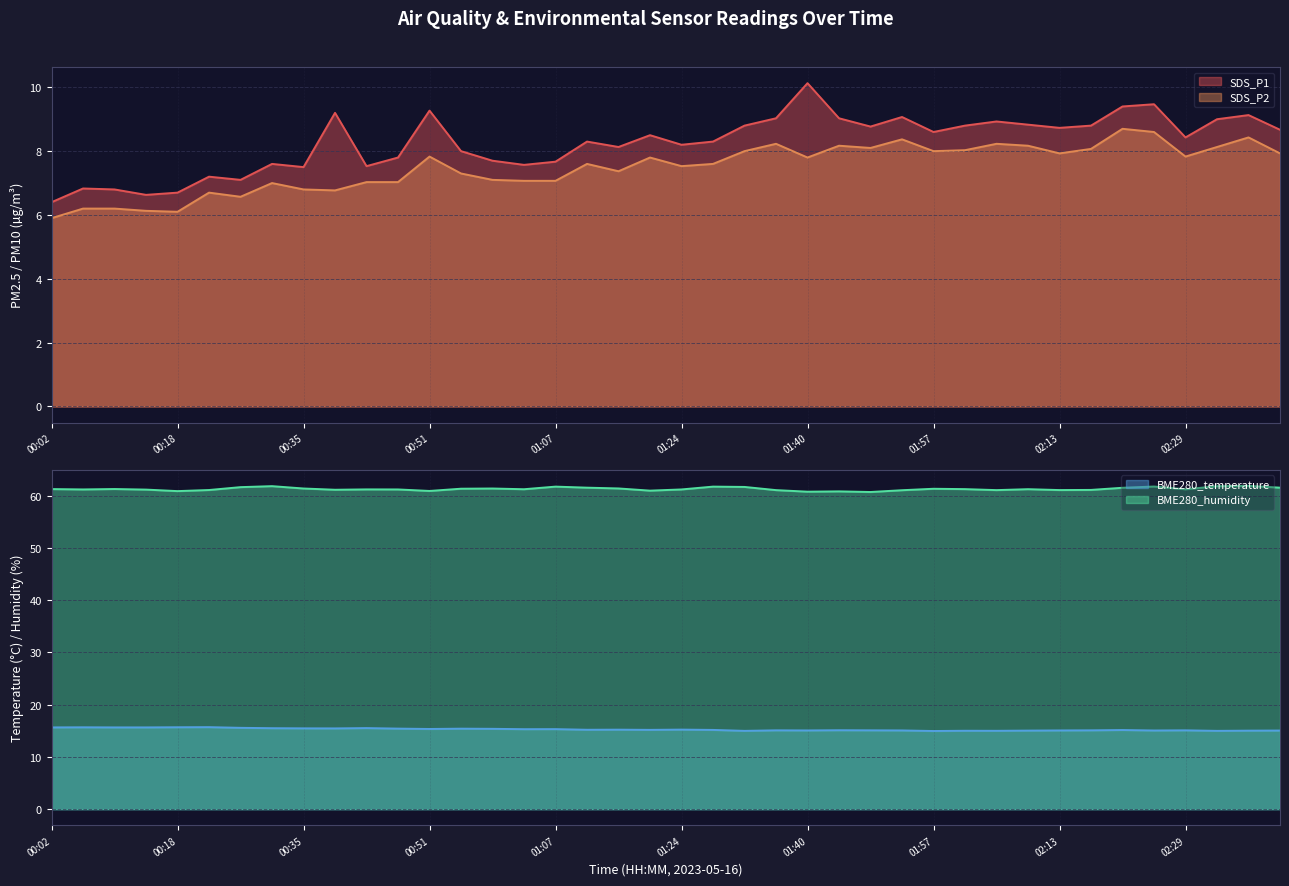

True or false: BME280_temperature has more than 2 interior local peaks.

True